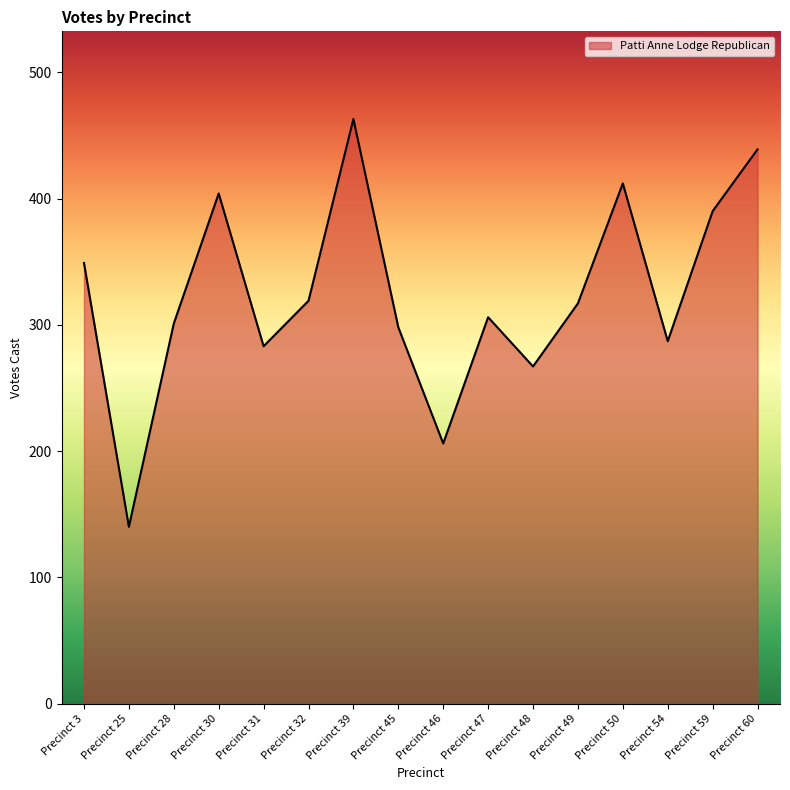

What is the difference between the values at Precinct 54 and Precinct 30?

117